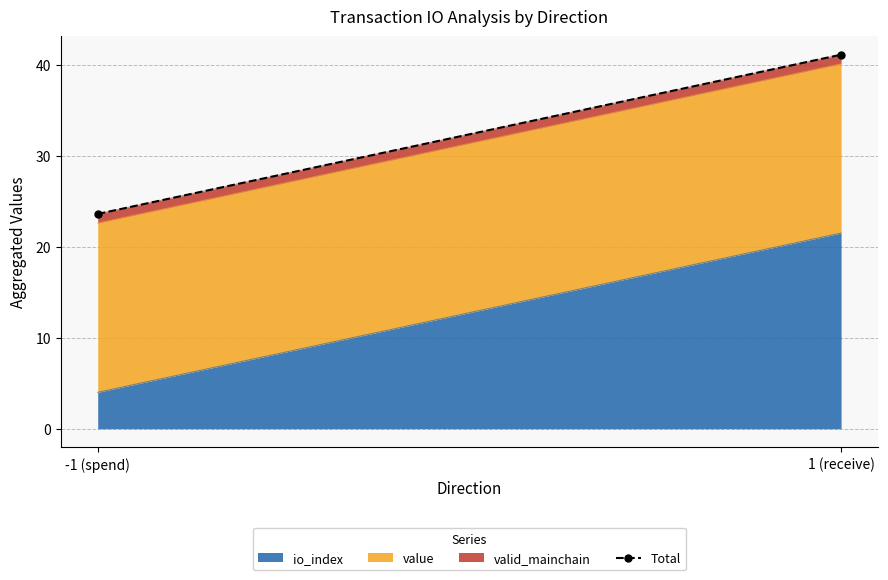

What is the maximum value shown in the chart?

41.1